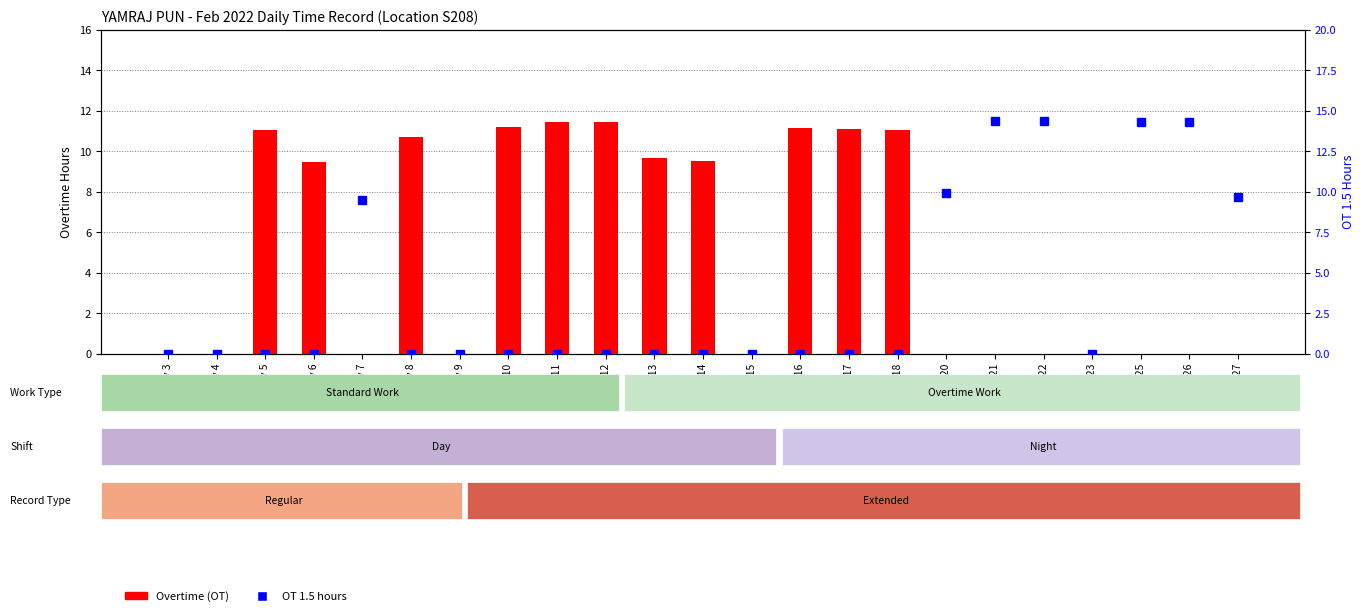

Which series has the widest spread of values?

OT 1.5